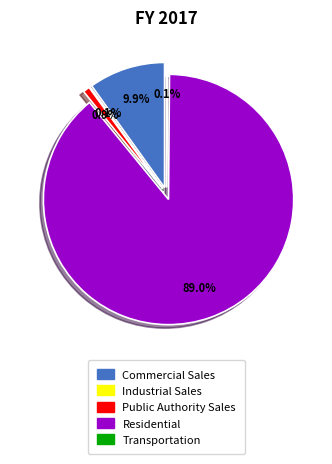

Which has a higher value, Residential or Public Authority Sales?

Residential